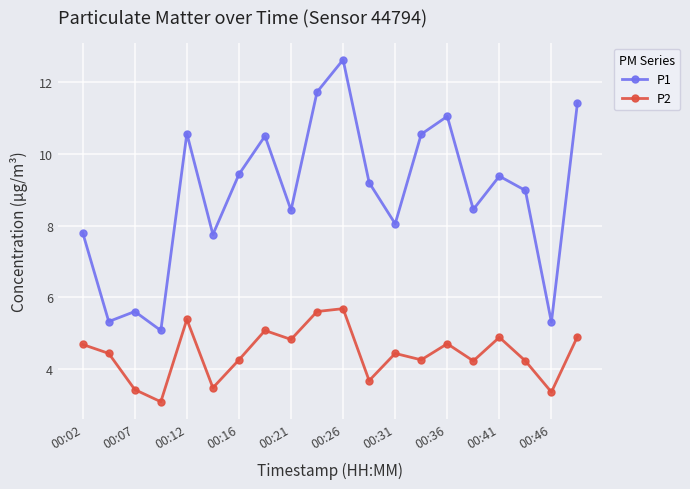

Which series has the largest total across all categories?

P1